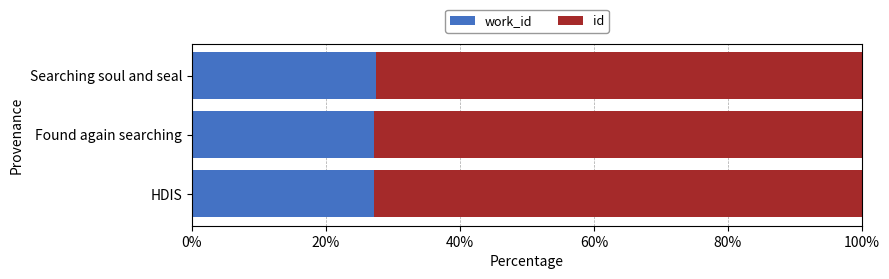

What is the total value across all series at HDIS?

100.0